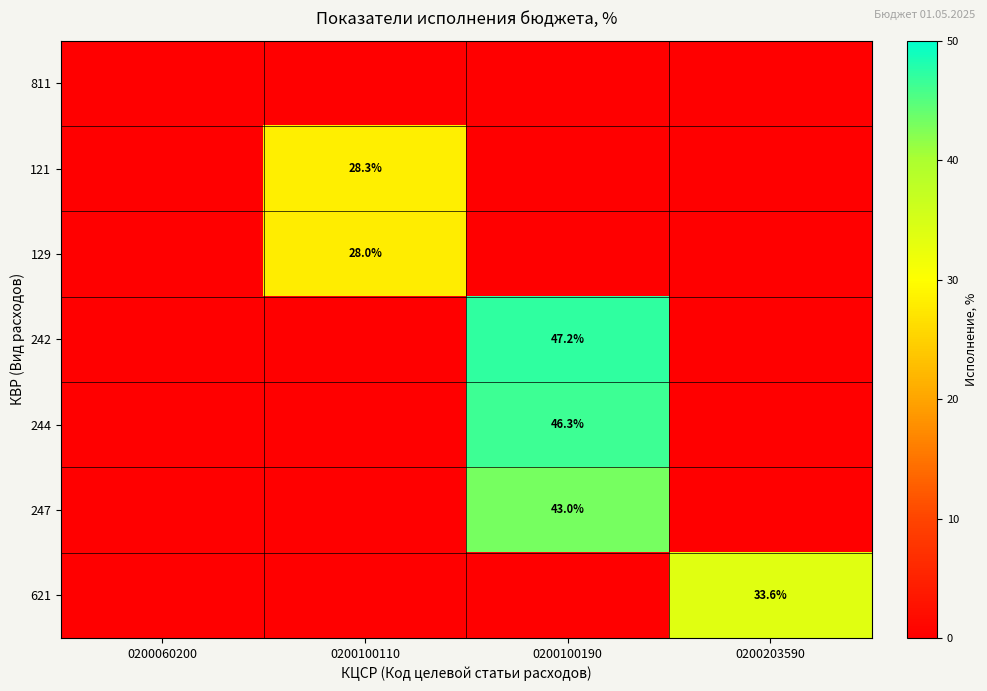

The value of 621 at 0200203590 is 33.6. True or false?

True